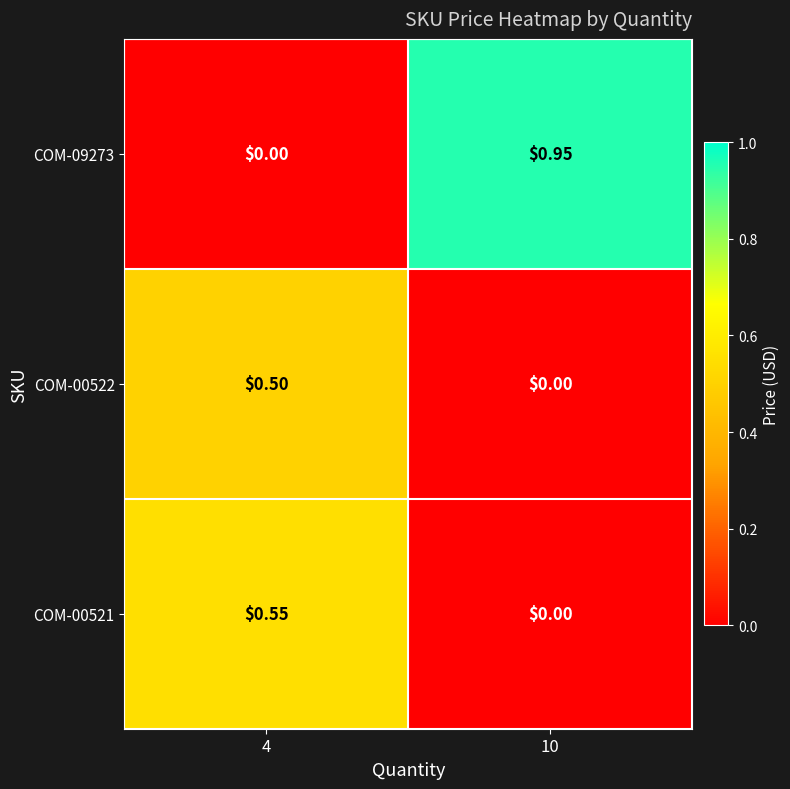

List the series in order of their peak value, highest first.

COM-09273, COM-00521, COM-00522